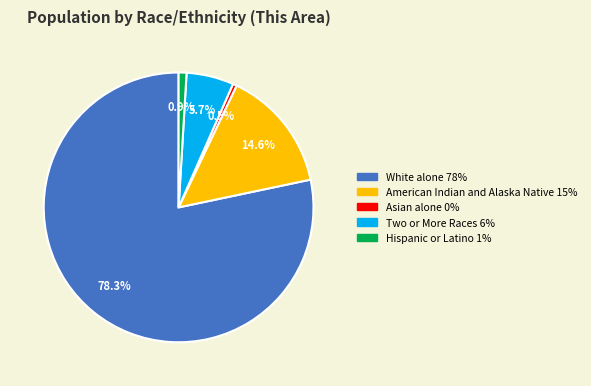

Is there a majority slice in this chart?

Yes